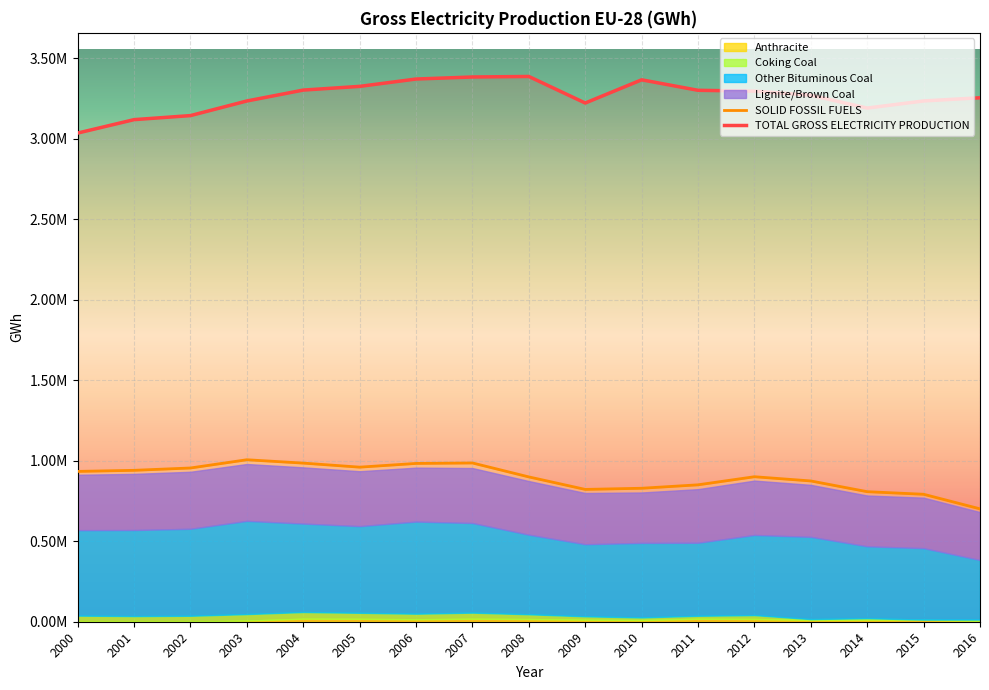

What is the difference between the Other Bituminous Coal values at 2012 and 2016?

128083